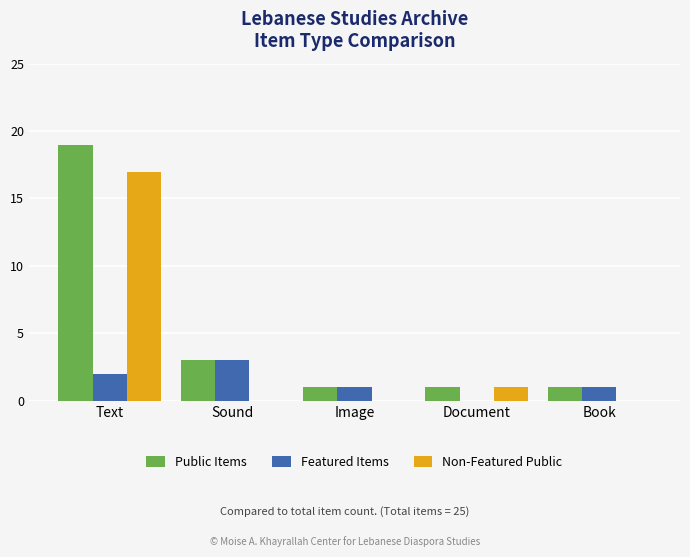

Count the Featured Items values in the range 1 to 2.

3